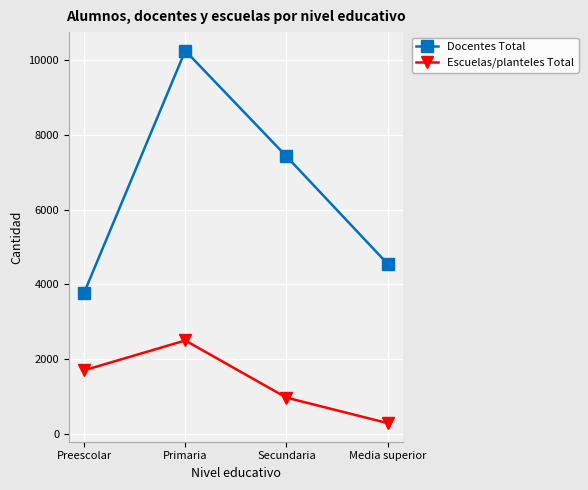

What position from the right is Media superior?

1